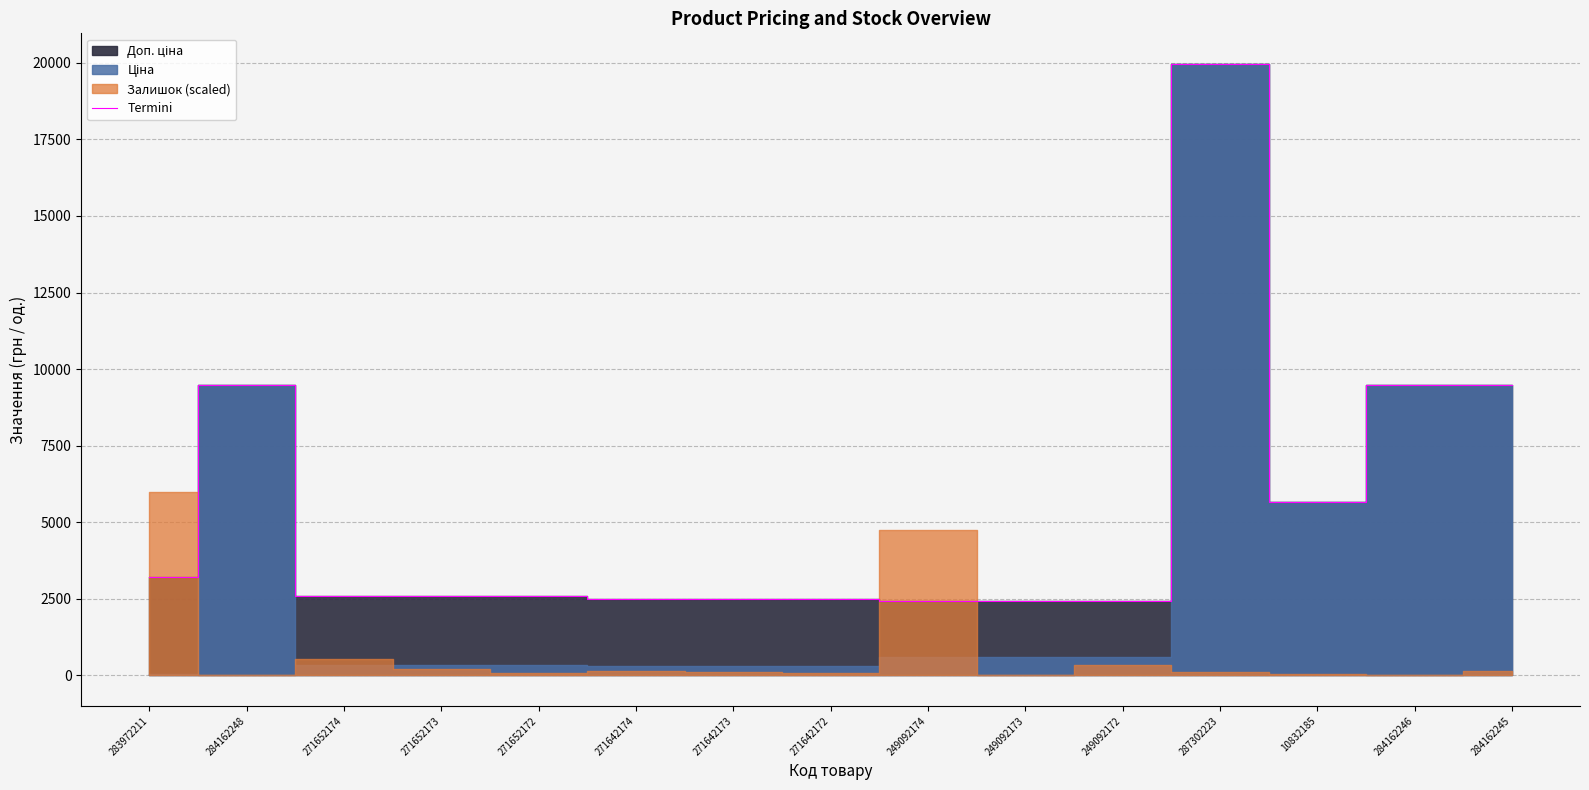

The value of Termini at 271652174 is 2598.3. True or false?

True